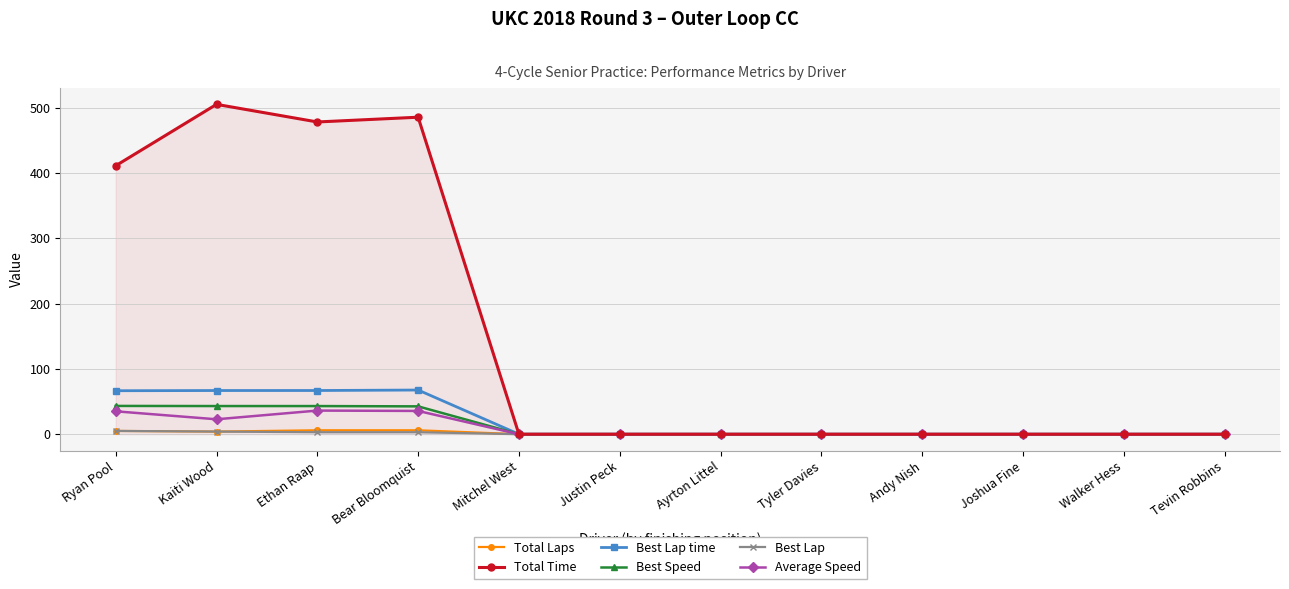

Is this an area chart (filled region under the line)?

No